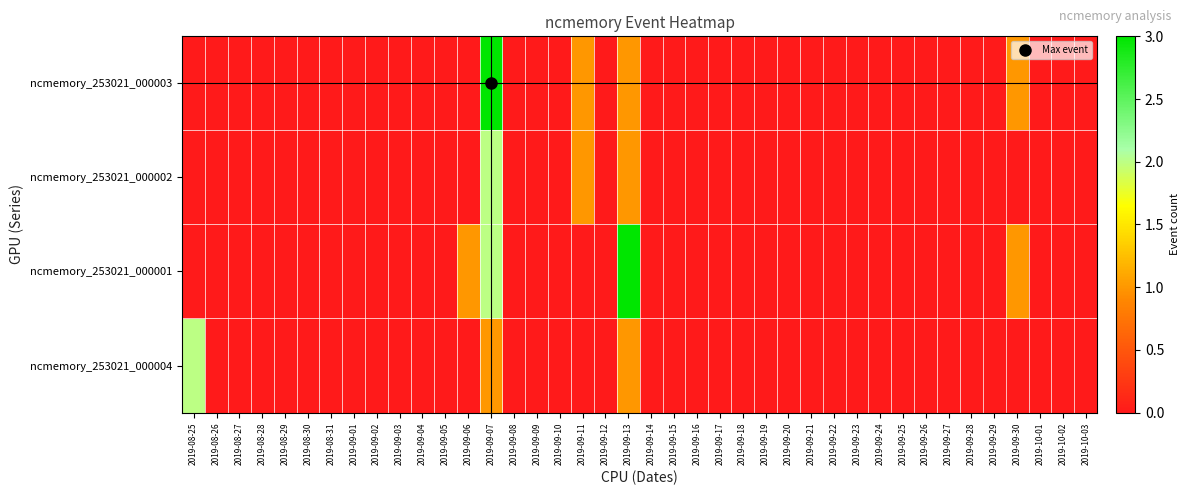

Which series has the largest range (max minus min)?

ncmemory_253021_000003